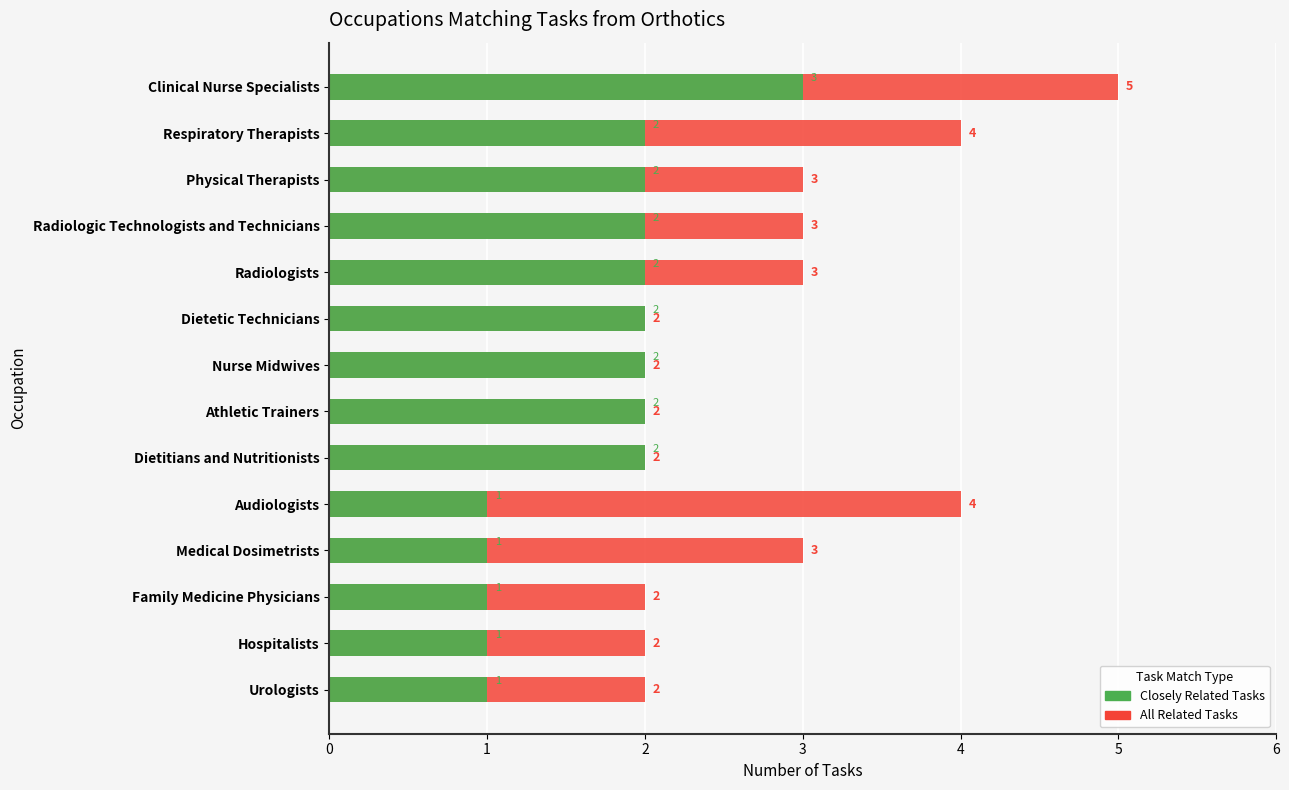

At how many categories does at least one series exceed 4?

1